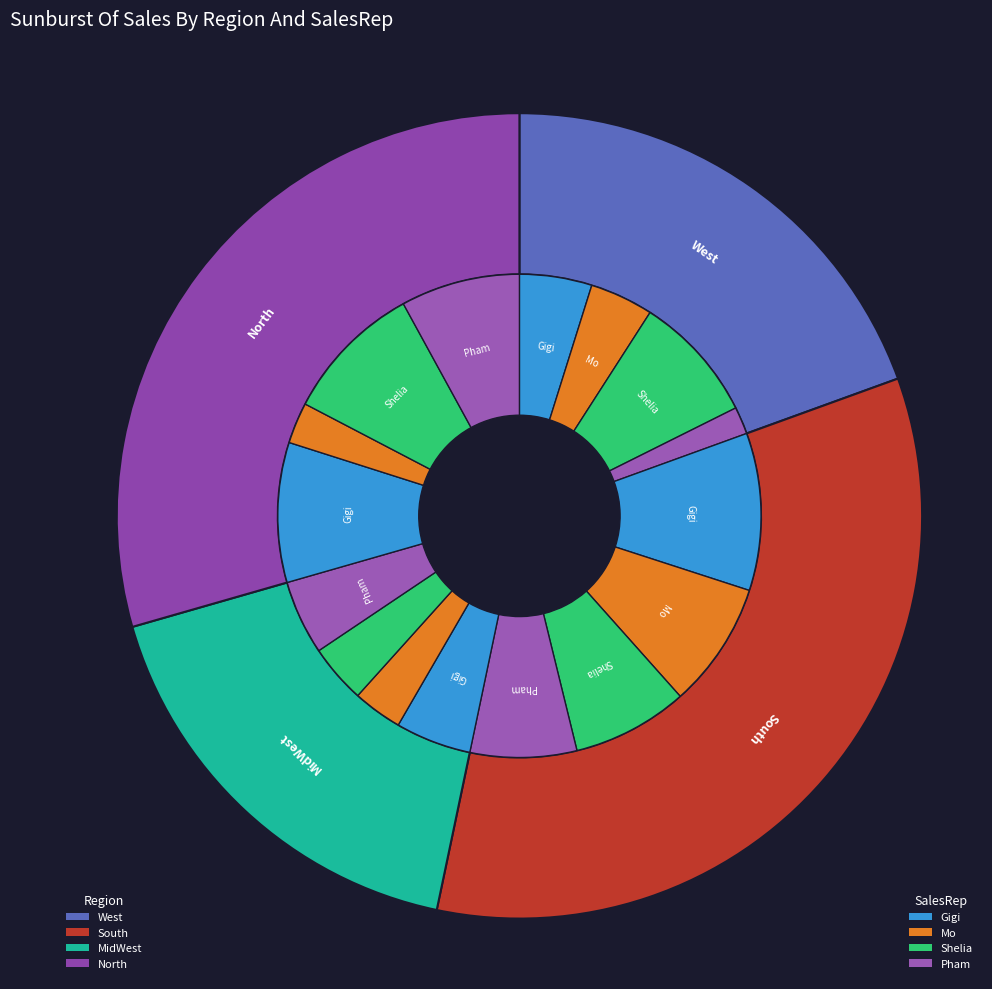

Is it true that MidWest is 24% of the pie?

False